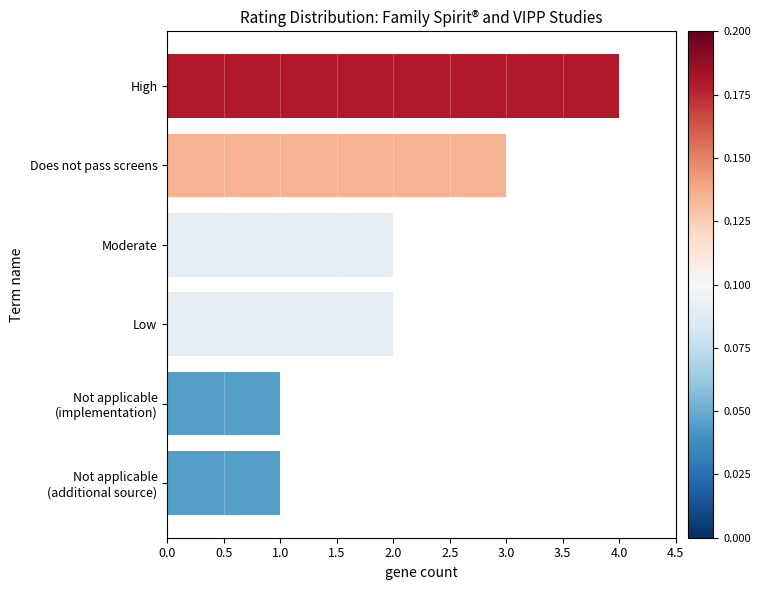

Reading bottom to top, extract all data points from this chart.

1	1	2	2	3	4